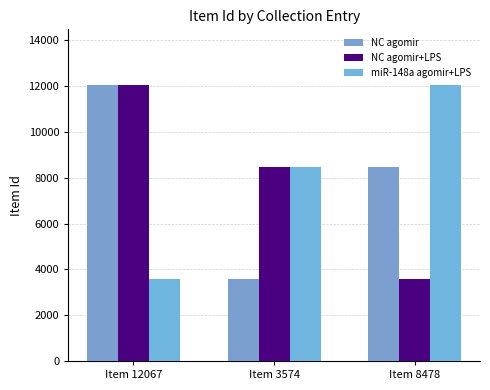

Reading left to right, what are all the values shown in this chart?

NC agomir: 12067	3574	8478
NC agomir+LPS: 12067	8478	3574
miR-148a agomir+LPS: 3574	8478	12067